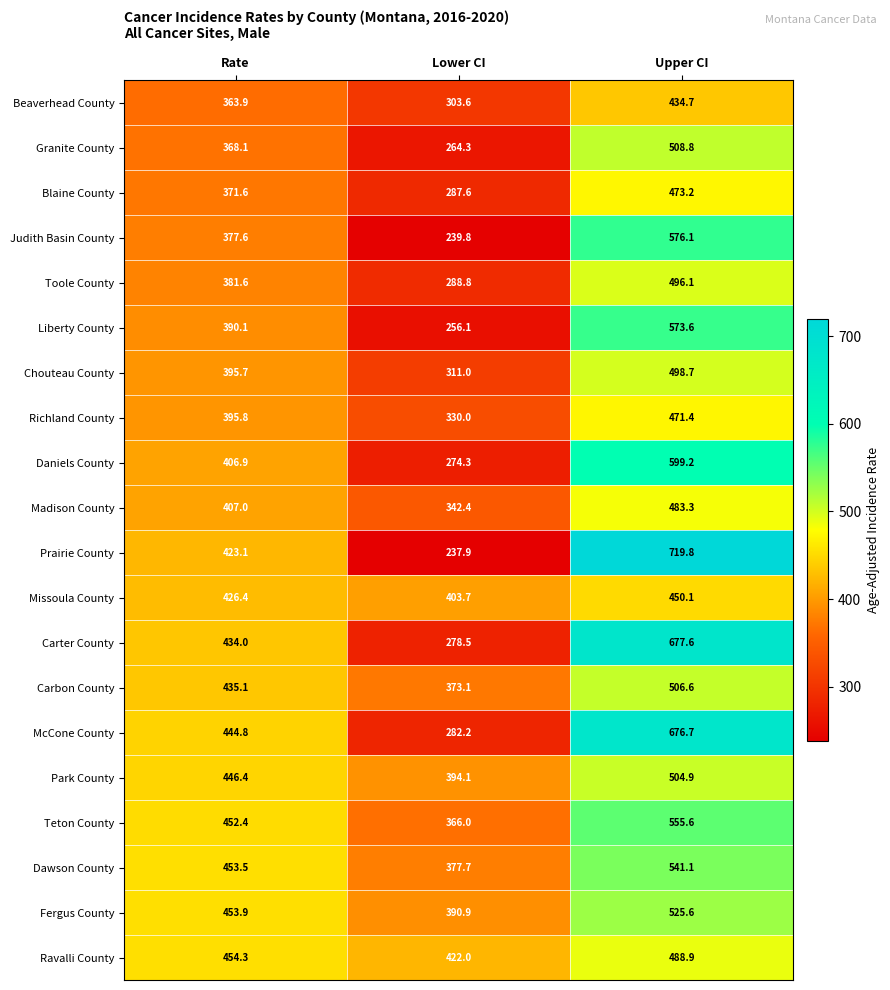

The Prairie County series shows 237.9 at Lower CI. True or false?

True